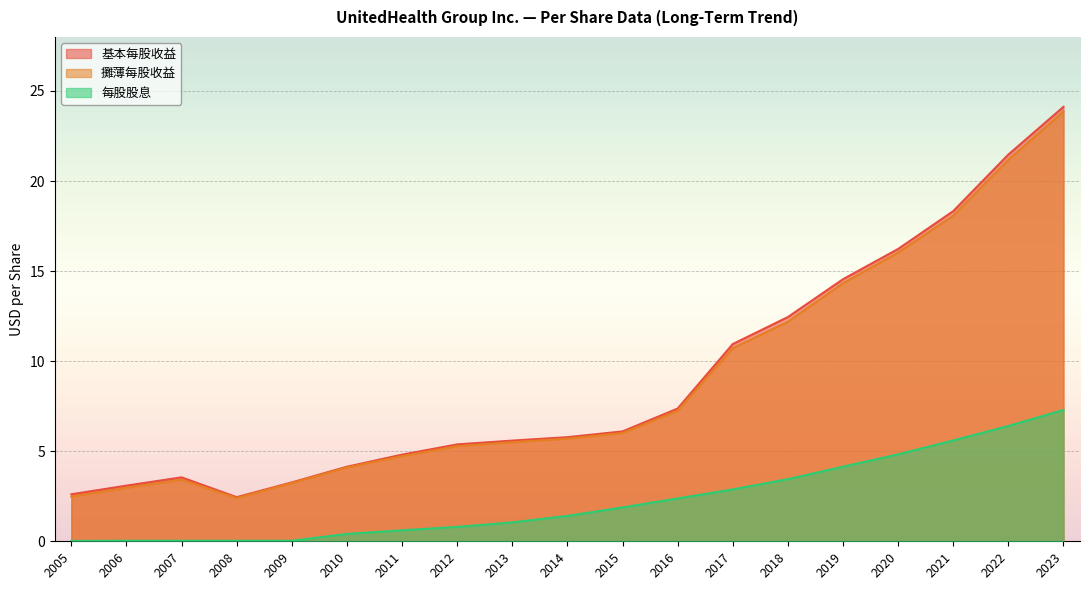

What are all the series names shown in the legend?

基本每股收益, 攤薄每股收益, 每股股息